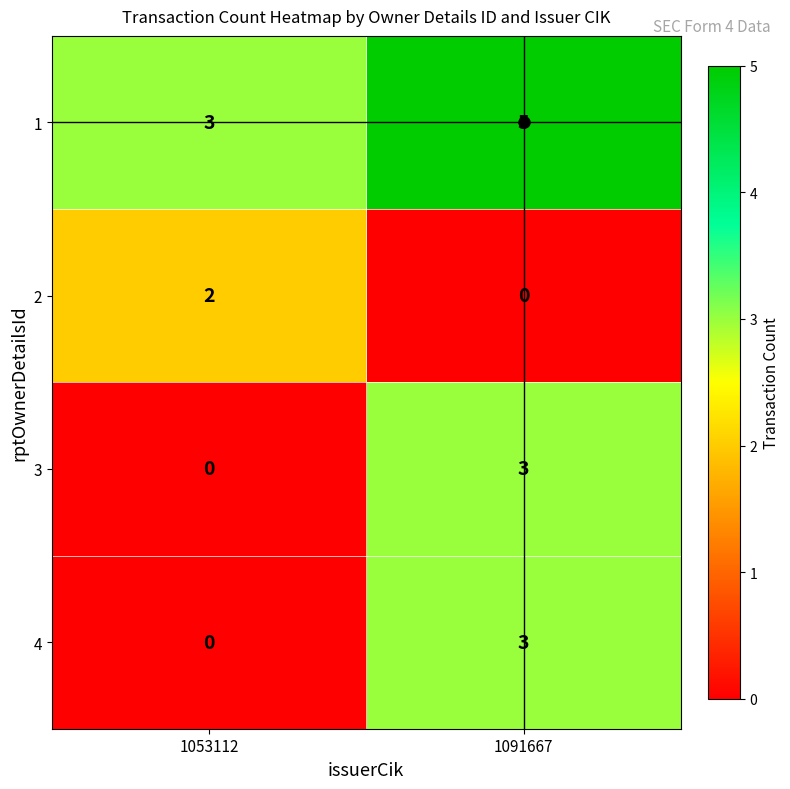

What is the sum of the 1 values at 1053112 and 1091667?

8